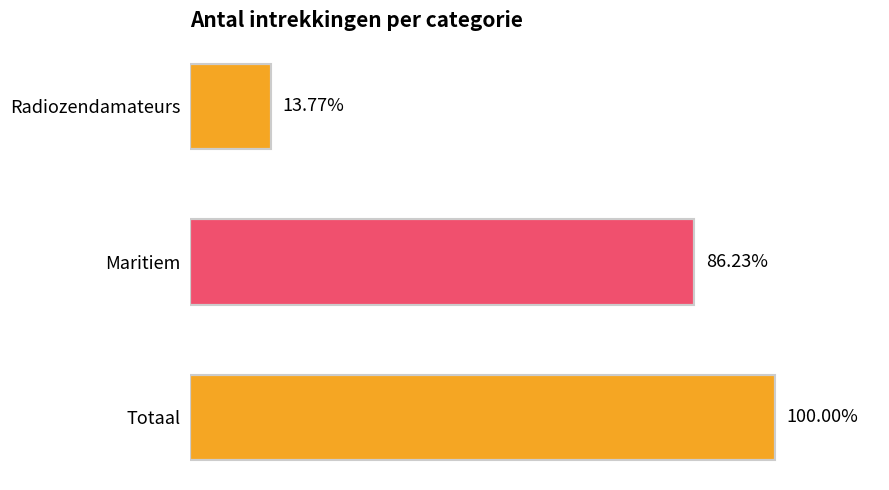

Does the chart contain any negative values?

No